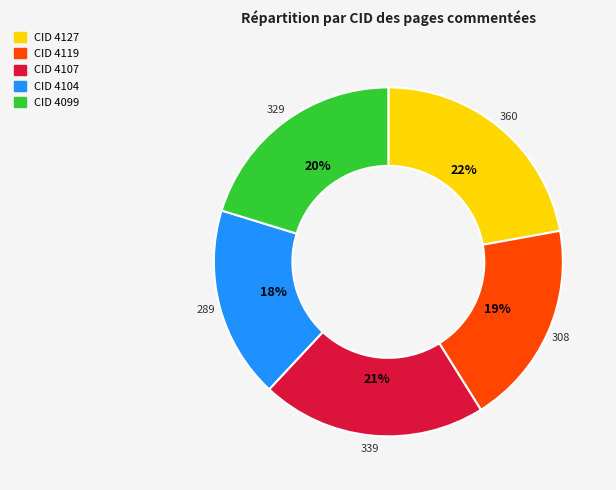

To the nearest percent, what is the average slice percentage?

20%